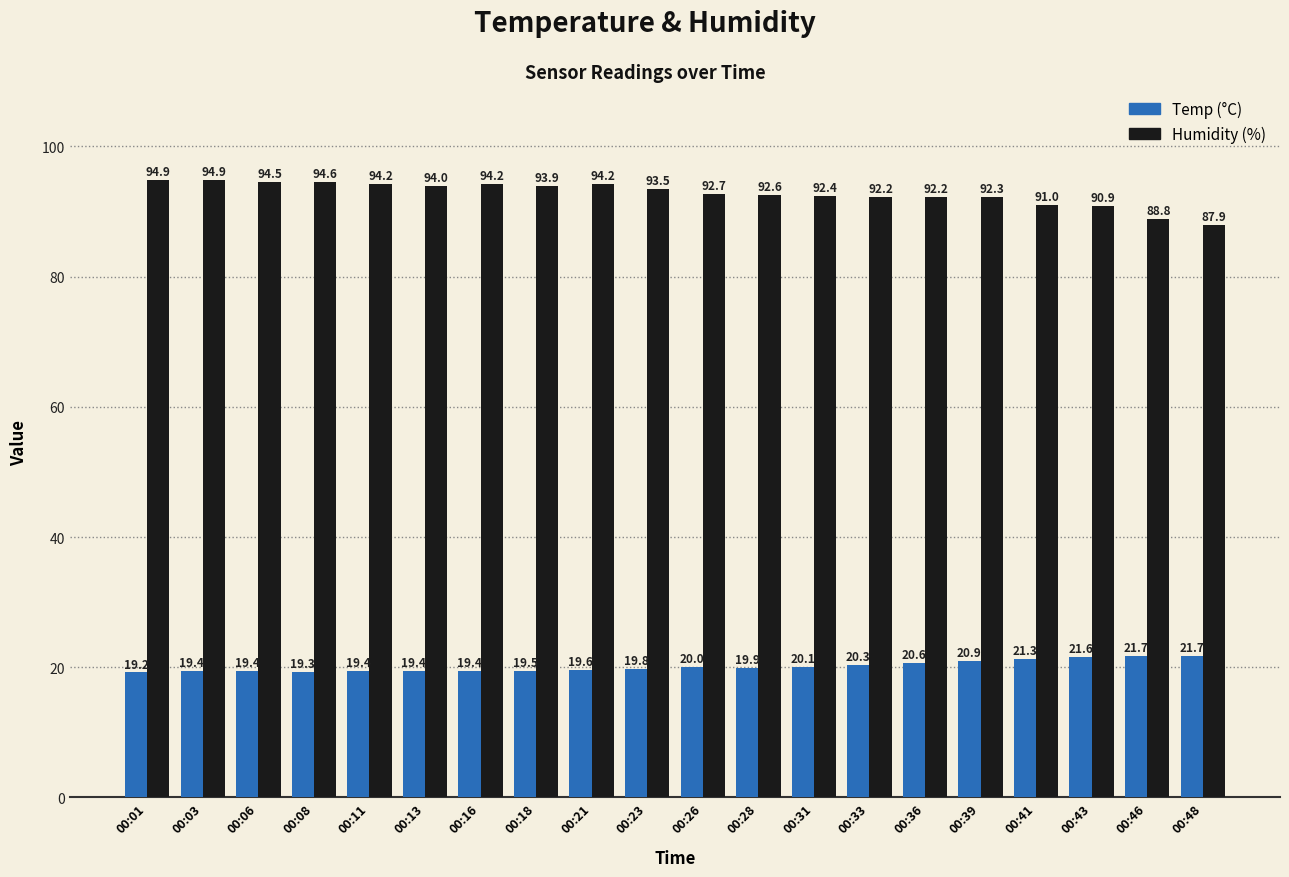

How many data points does each series have?

20